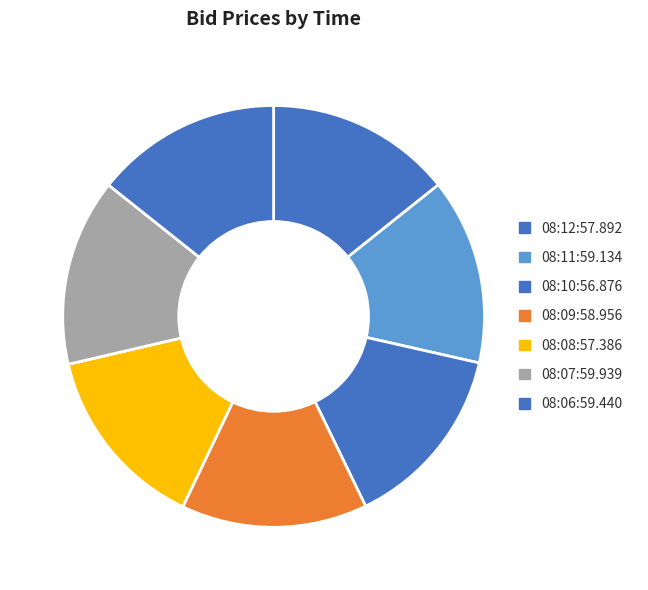

Which slice is the largest?

08:07:59.939